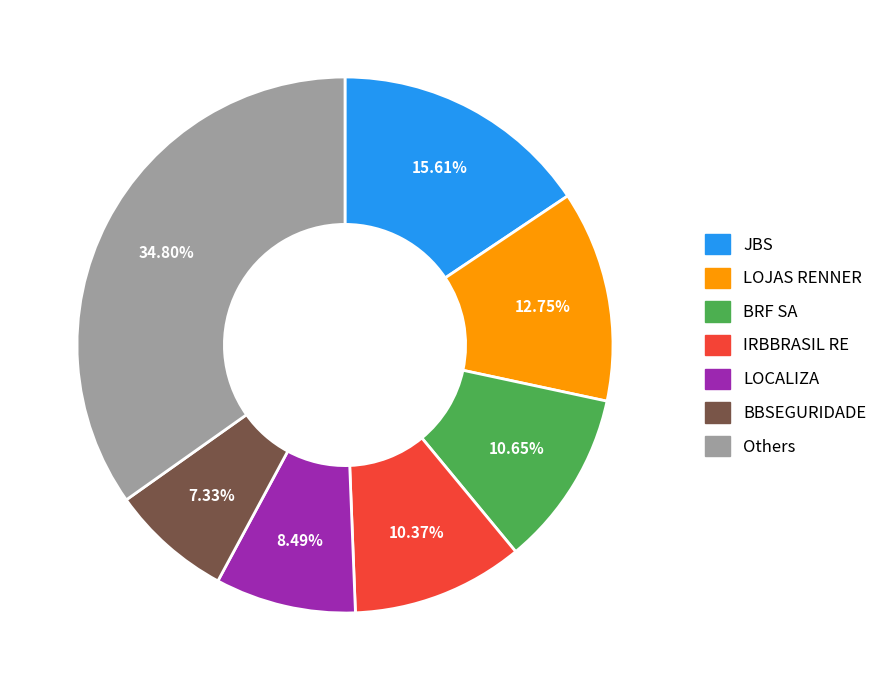

Do IRBBRASIL RE and BBSEGURIDADE together represent more than half of the pie?

No